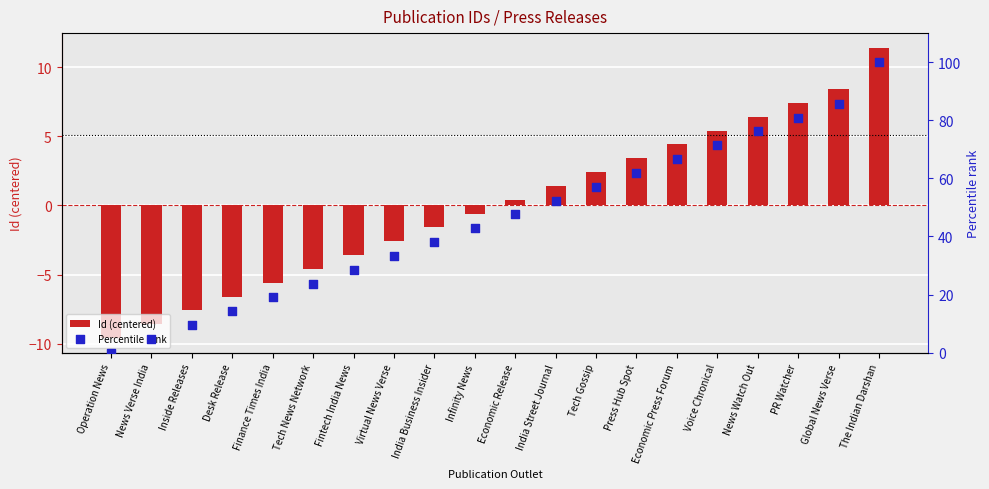

At which category is the sum across all series the highest?

The Indian Darshan